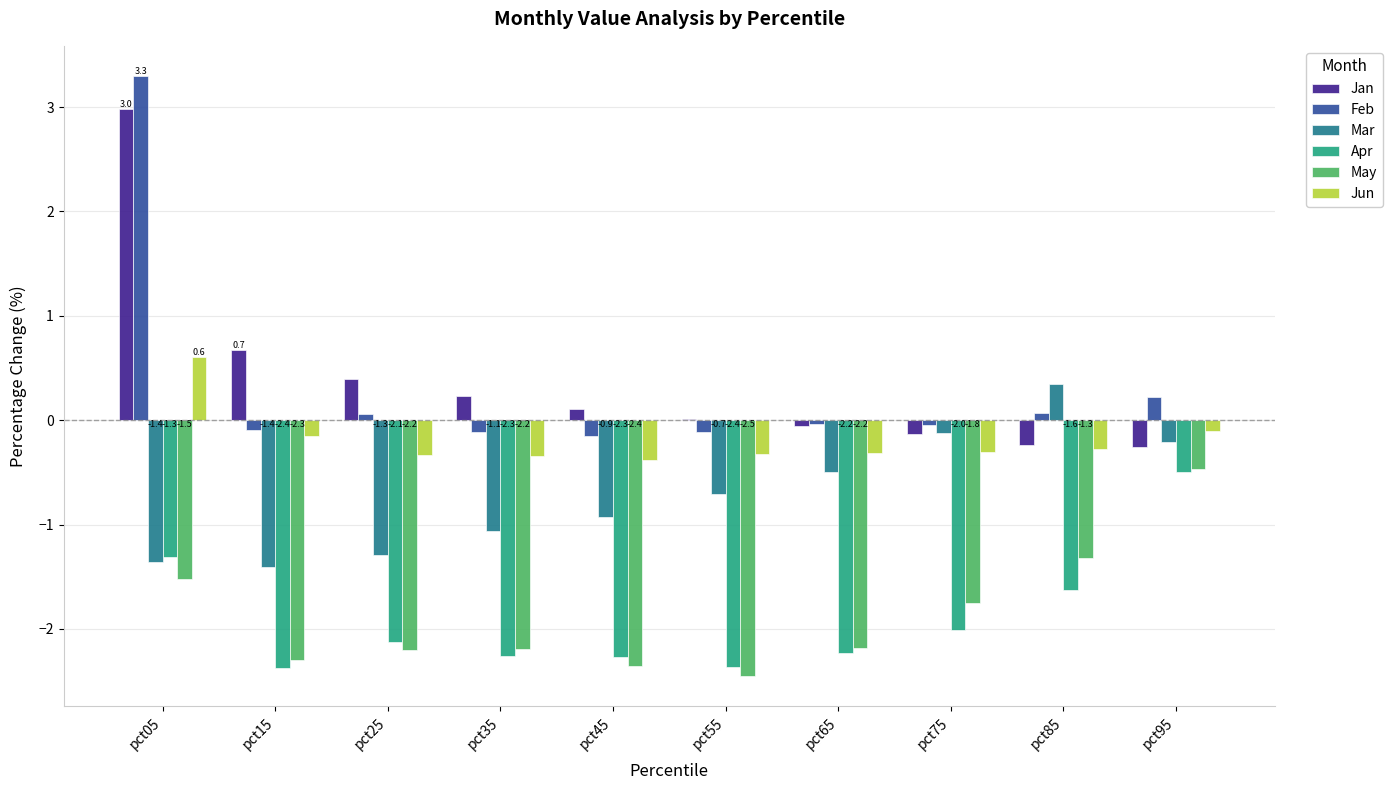

Between pct15 and pct35, which series saw the biggest shift?

Jan